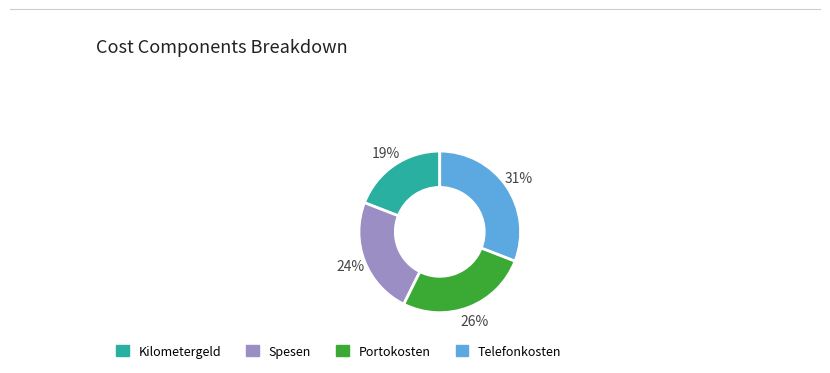

The Kilometergeld slice represents 12% of the pie. True or false?

False